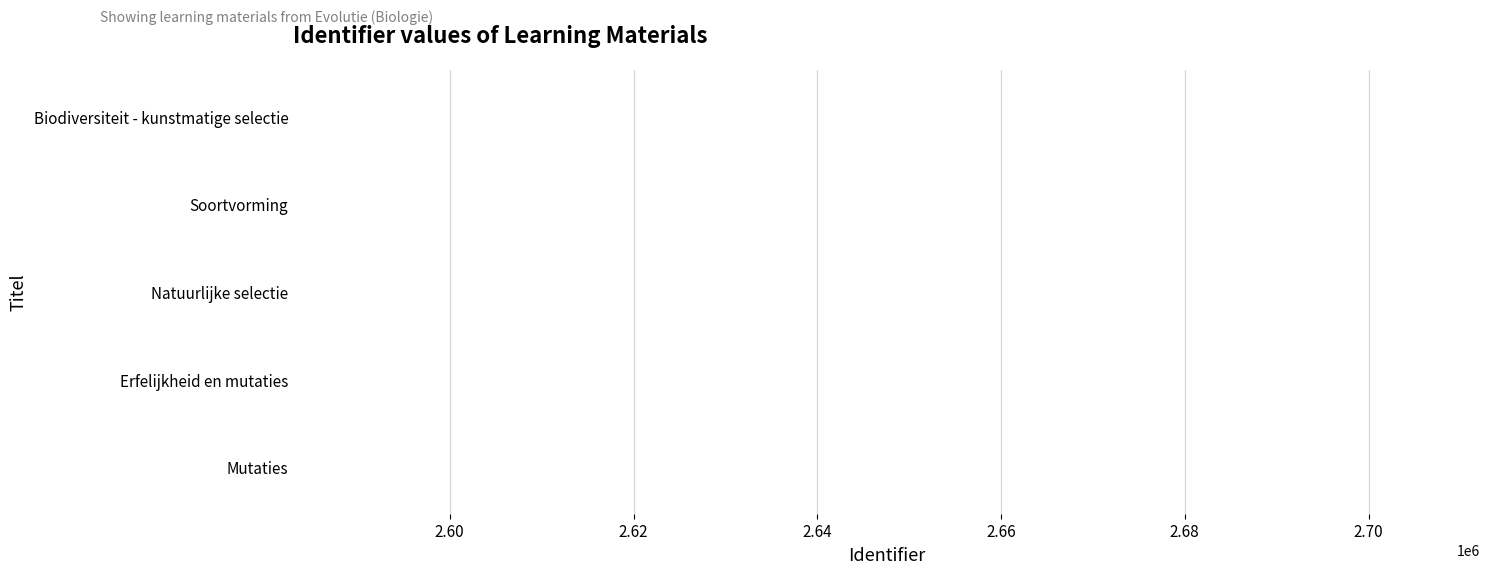

What is the greatest value displayed?

2582979